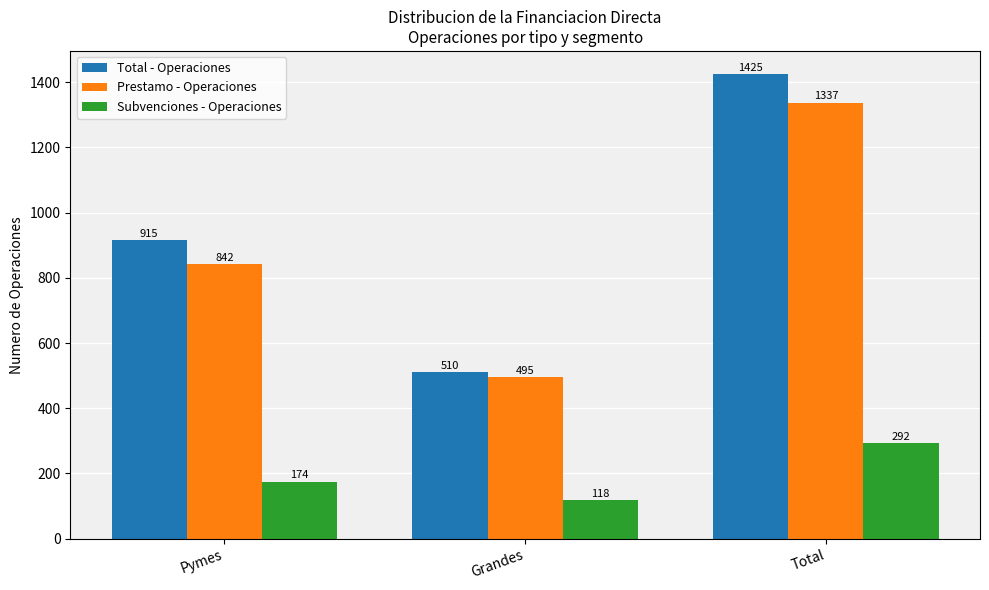

At Pymes, list the series in order from smallest to largest.

Subvenciones - Operaciones, Prestamo - Operaciones, Total - Operaciones